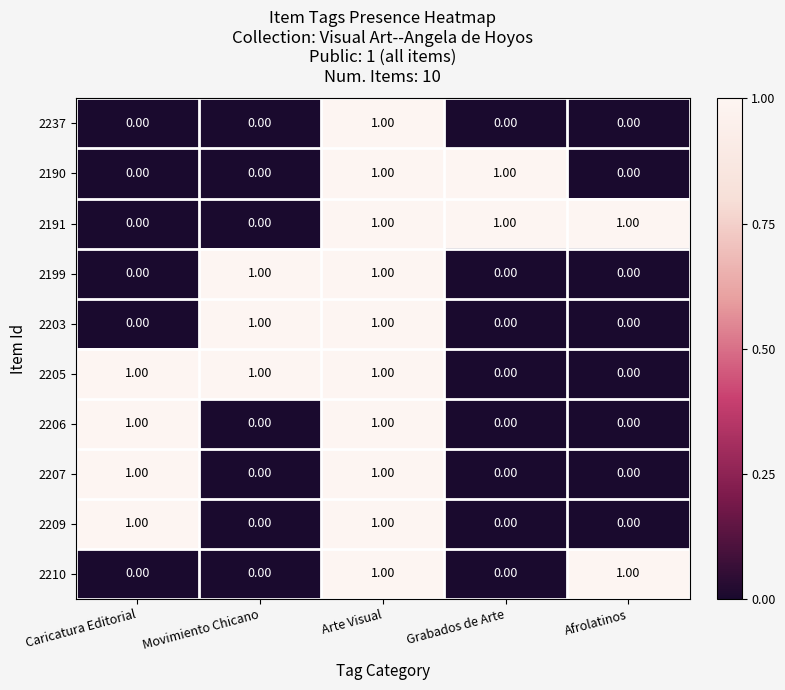

At which category is the sum across all series the highest?

Arte Visual